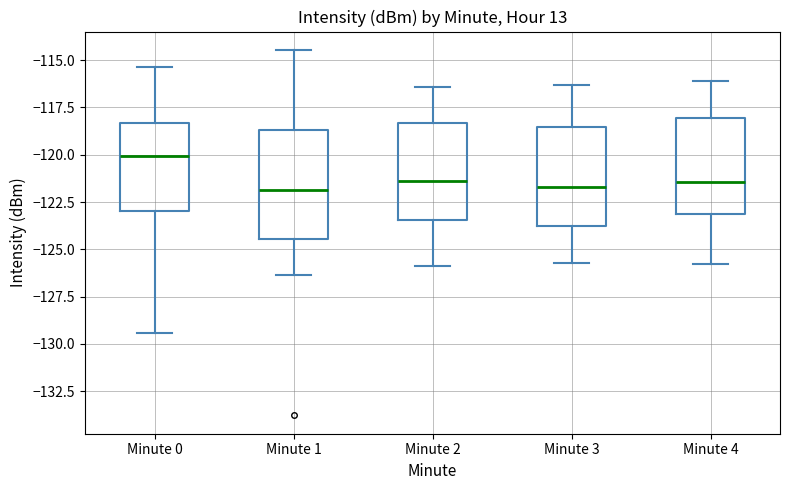

Which box is the tallest, from its lower edge to its upper edge?

Minute 1